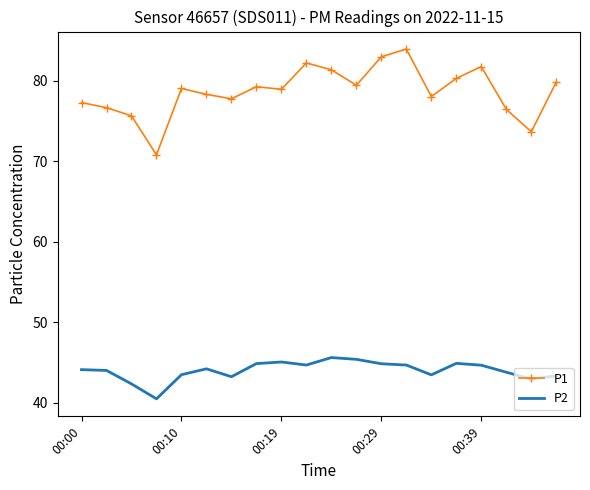

What is the minimum value for P2?

40.5